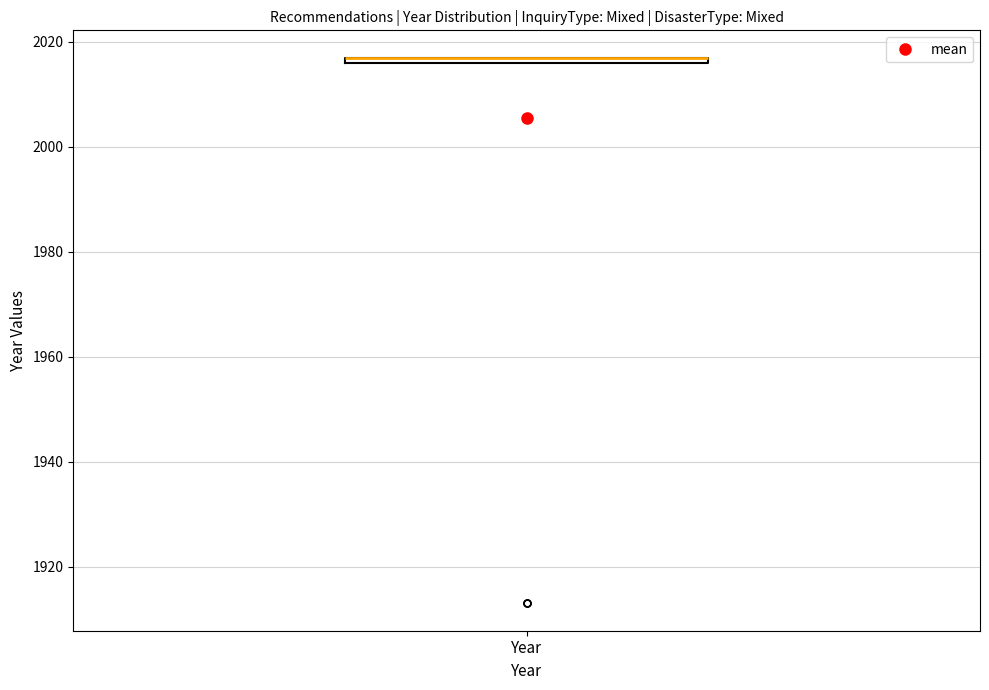

Where is the upper edge of the box for Year on the y-axis? The values are not printed on the chart, so give them approximately, as read against the axis.

2018